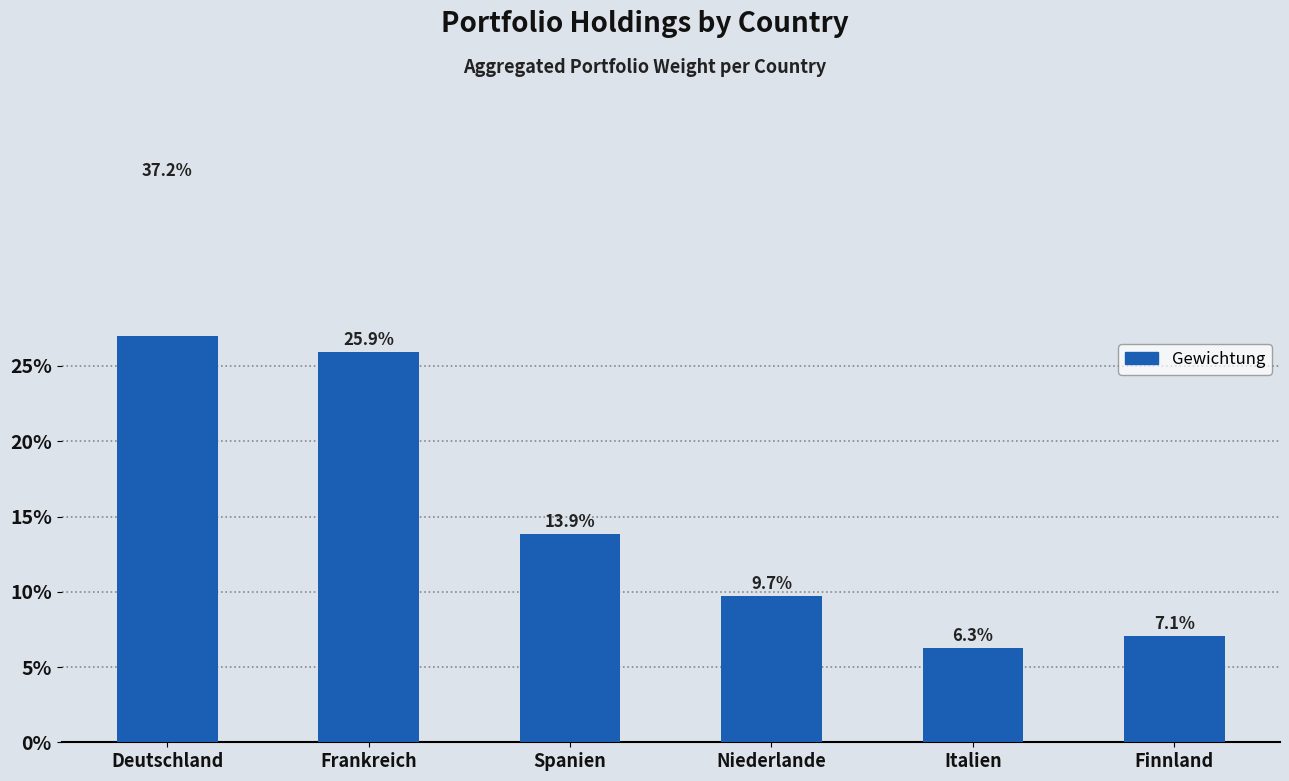

What is the minimum value shown in the chart?

0.1